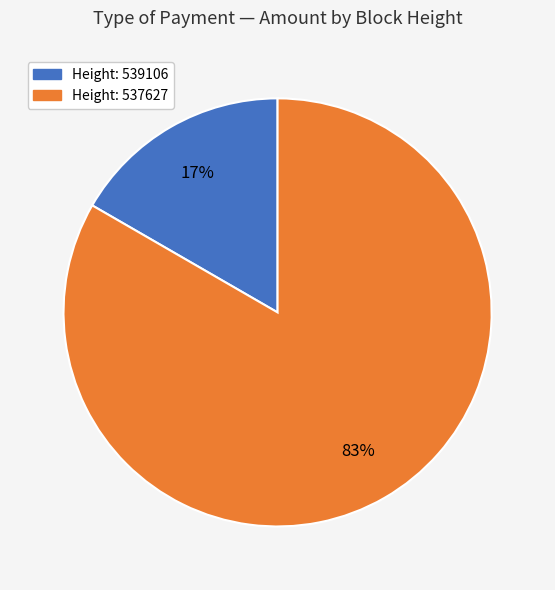

How many slices are in this pie chart?

2